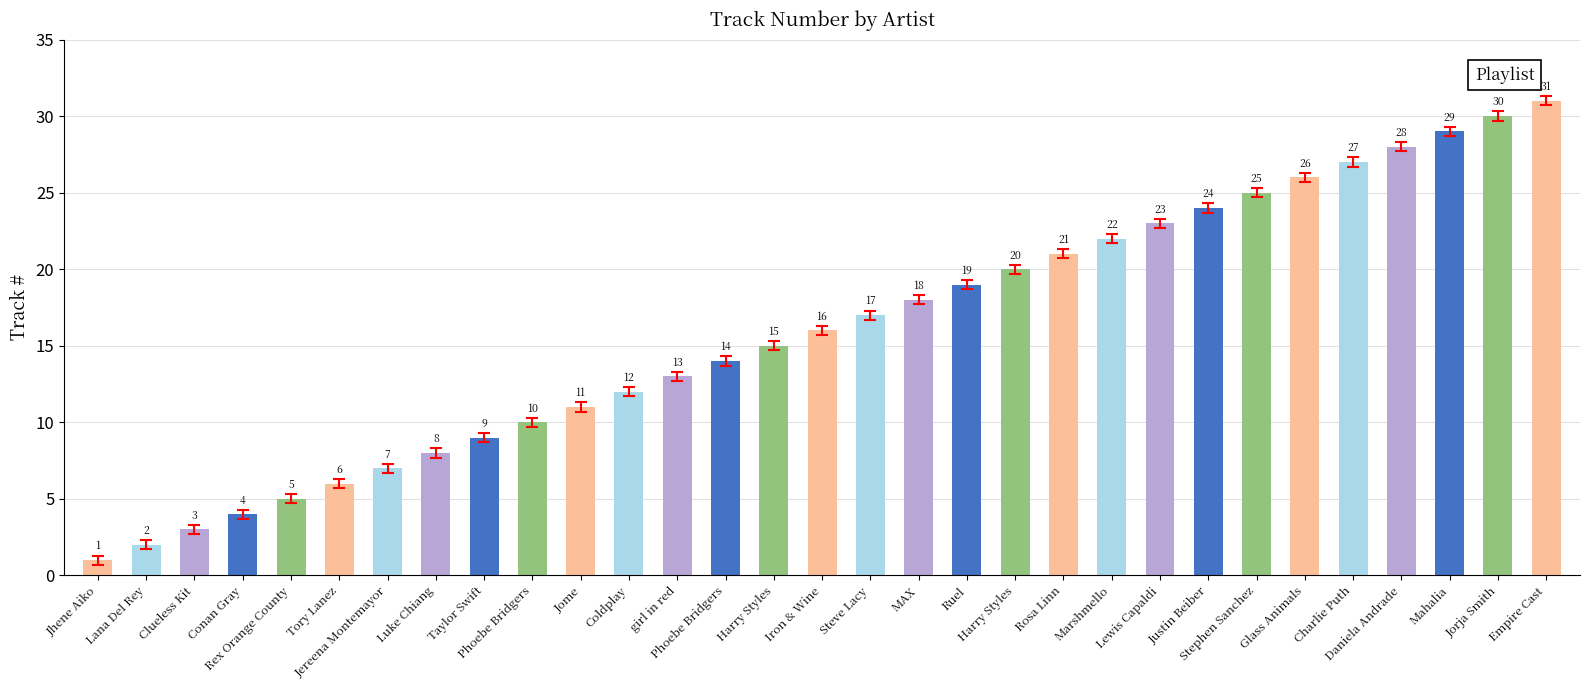

How many data points does each series have?

31